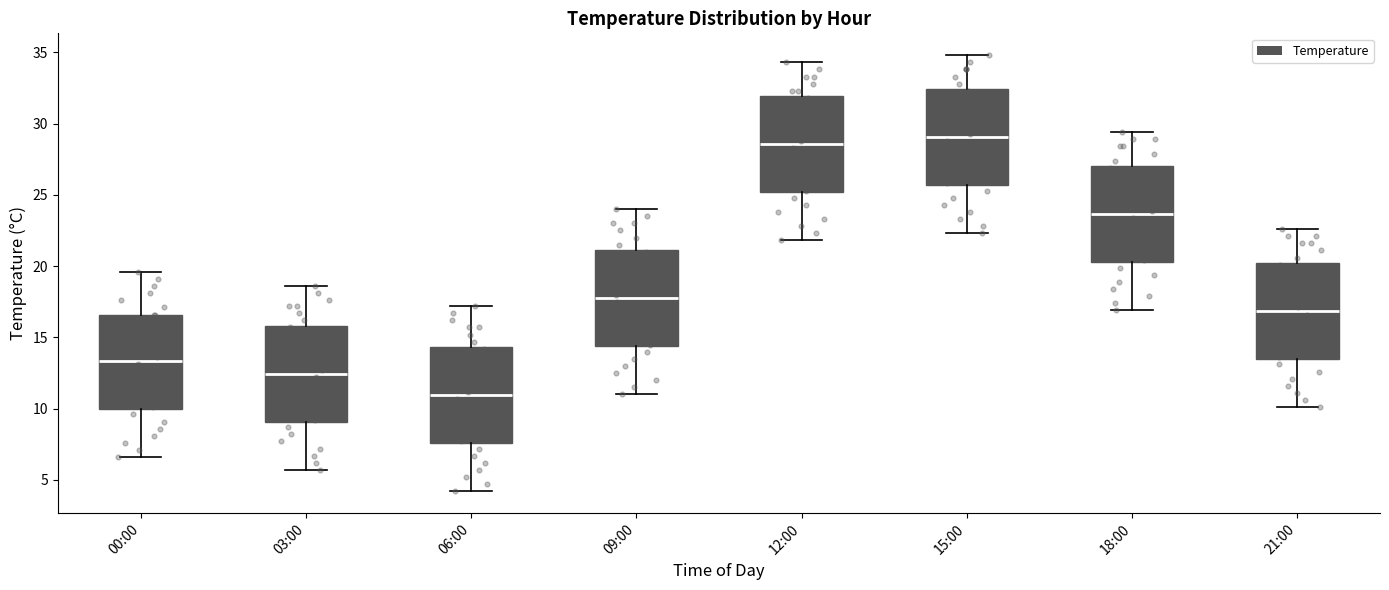

Reading left to right, transcribe this box plot: for each box, give where its median line is, the range the box spans, and where its two whiskers end, as read against the y-axis. The values are not printed on the chart, so give them approximately, as read against the axis.

00:00: median 13.5, box 10.0 to 16.5, whiskers 6.5 to 19.5
03:00: median 12.5, box 9.0 to 16.0, whiskers 5.5 to 18.5
06:00: median 11.0, box 7.5 to 14.5, whiskers 4.0 to 17.0
09:00: median 18.0, box 14.5 to 21.0, whiskers 11.0 to 24.0
12:00: median 28.5, box 25.0 to 32.0, whiskers 22.0 to 34.5
15:00: median 29.0, box 25.5 to 32.5, whiskers 22.5 to 35.0
18:00: median 23.5, box 20.5 to 27.0, whiskers 17.0 to 29.5
21:00: median 17.0, box 13.5 to 20.0, whiskers 10.0 to 22.5